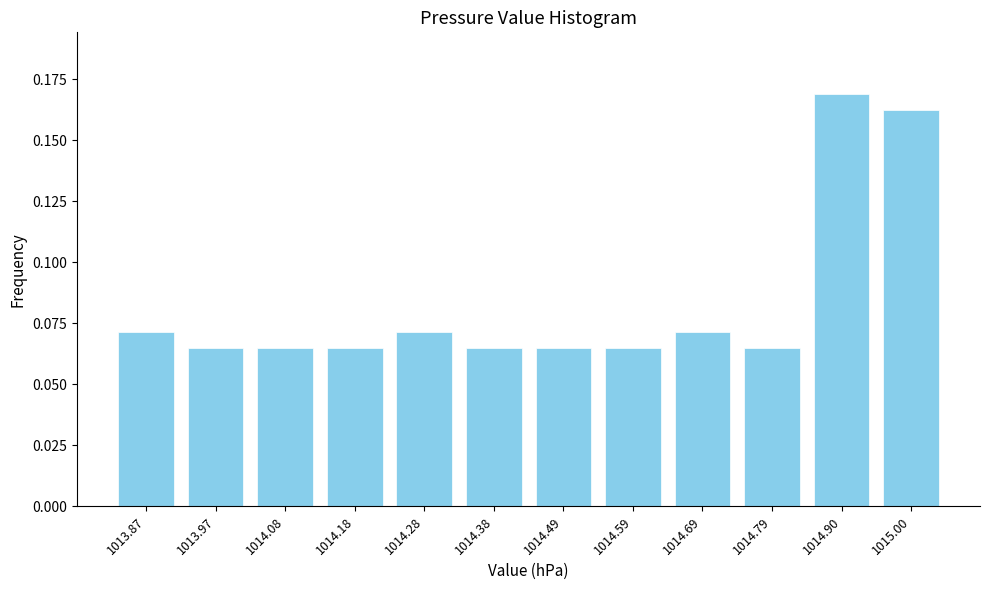

What is the label of the 10th bar from the right?

1014.08